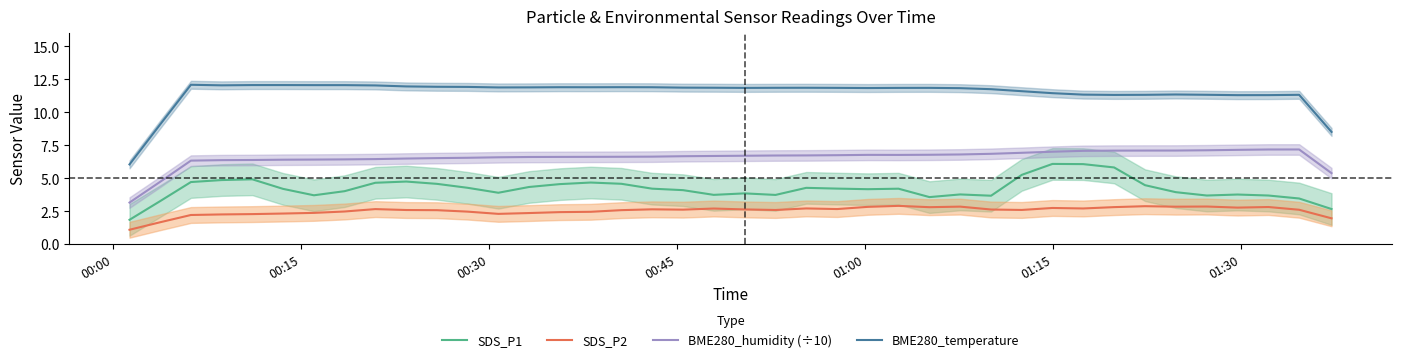

Count the number of categories in the chart.

40